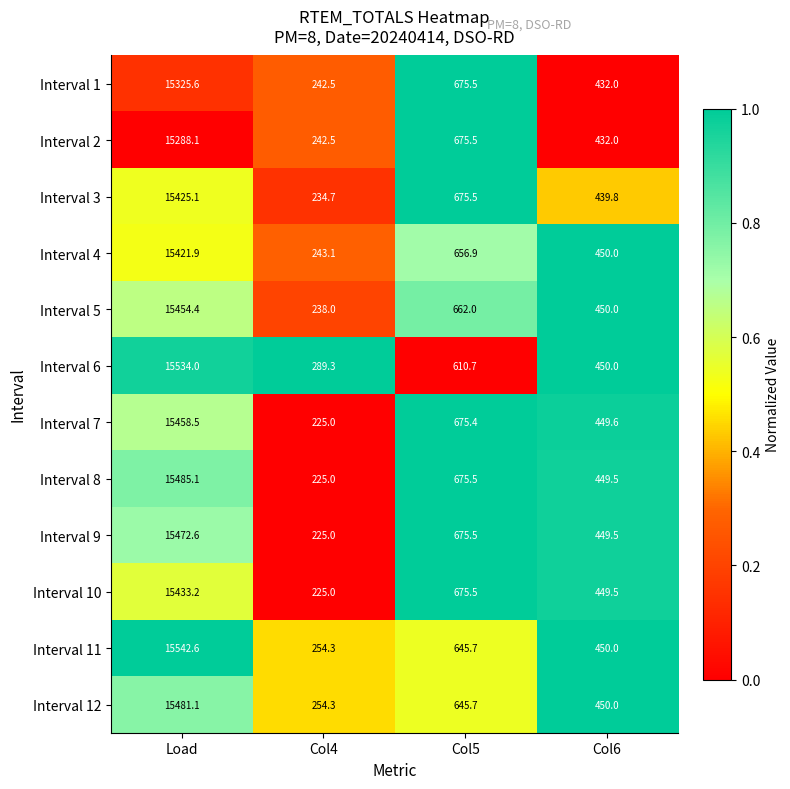

What is the difference between the maximum and minimum values in the Interval 7 series?

15233.5